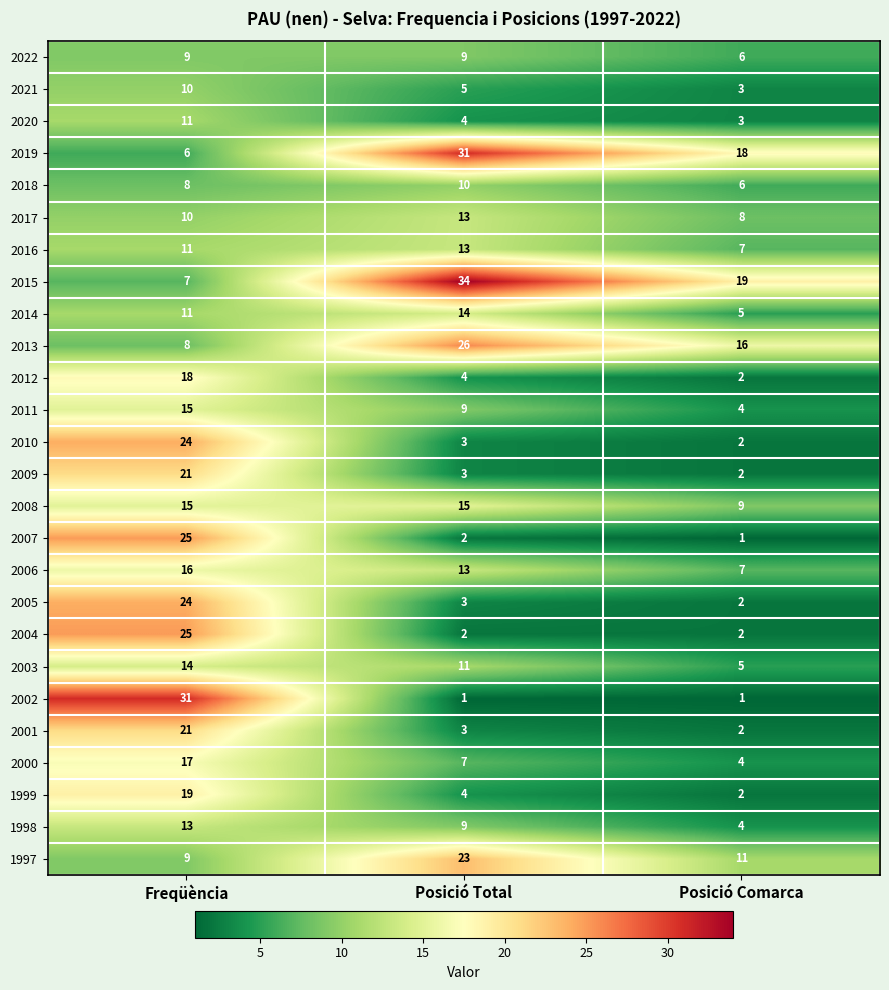

What is the difference between the maximum and minimum values in the 1998 series?

9